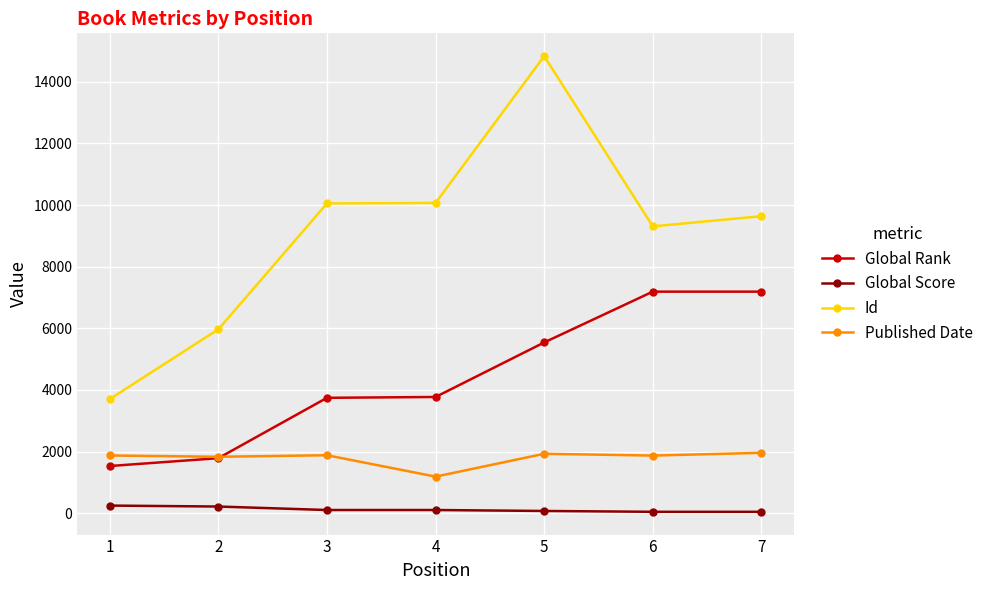

At which category is the sum across all series the highest?

5